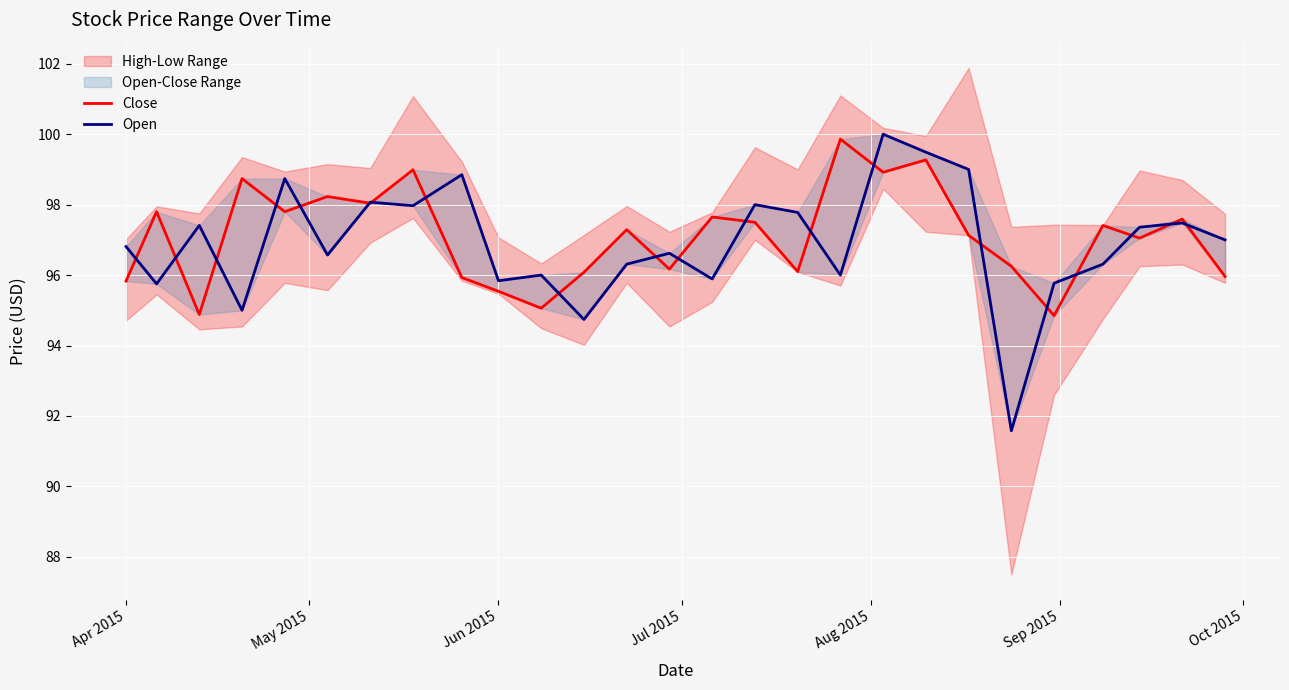

Which series has the largest total across all categories?

Close